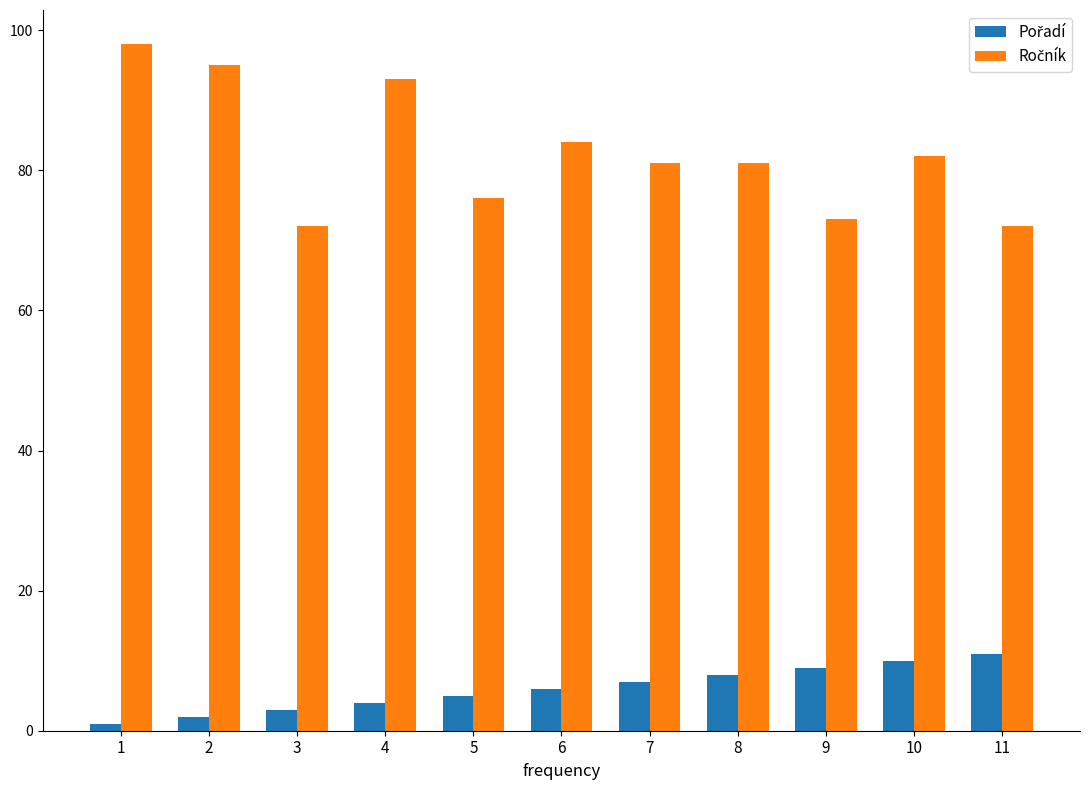

At how many categories does at least one series exceed 38?

11